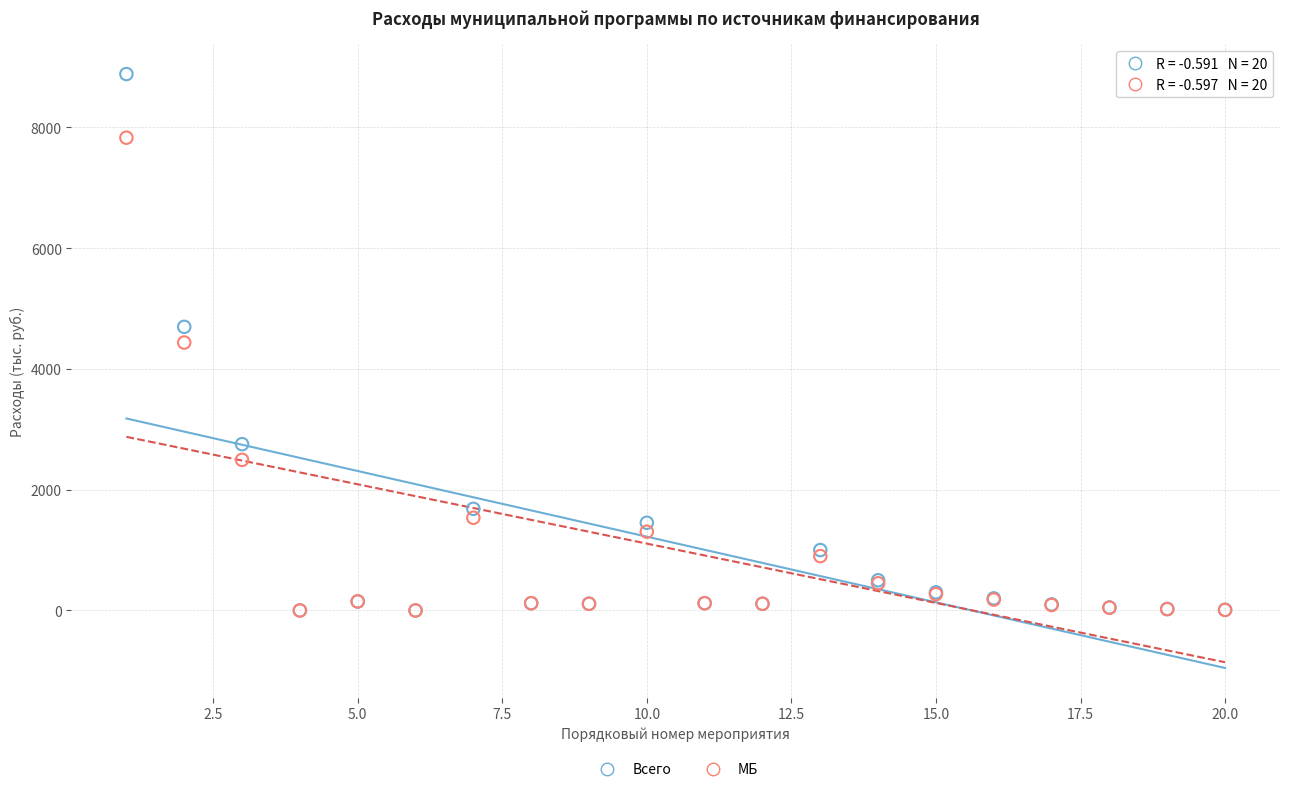

What are all the series names shown in the legend?

Всего, МБ